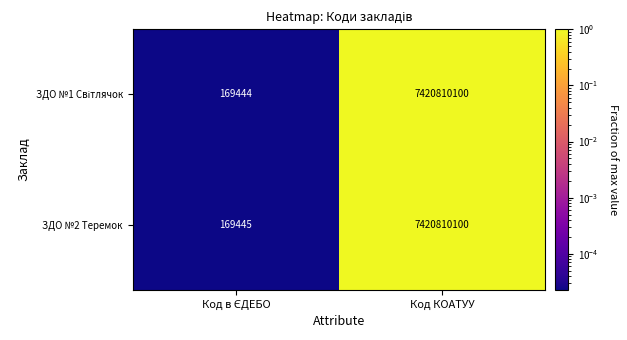

At which category is the sum across all series the highest?

Код КОАТУУ